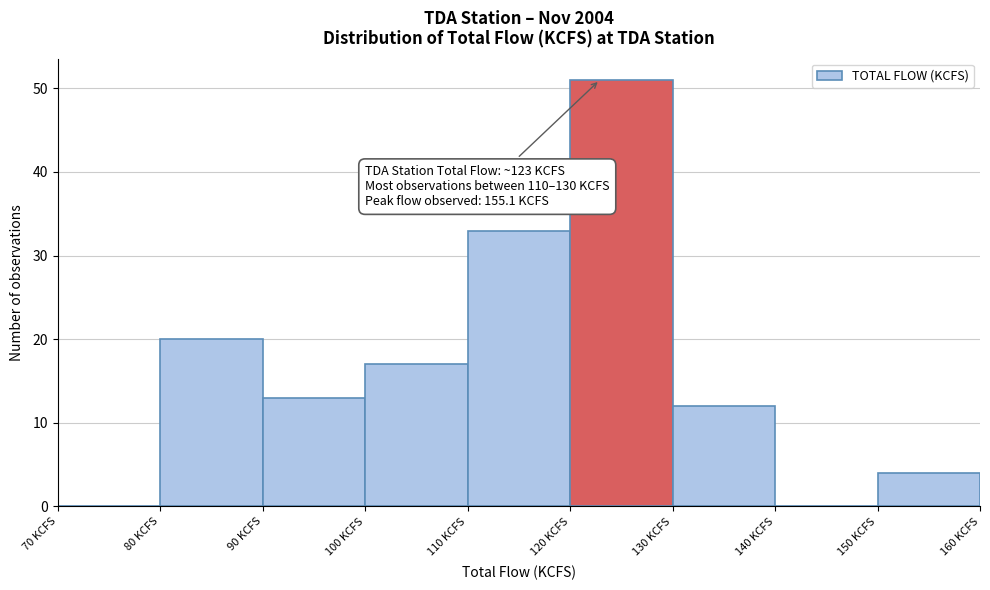

Over which range of the x-axis is the bar tallest?

120 to 130